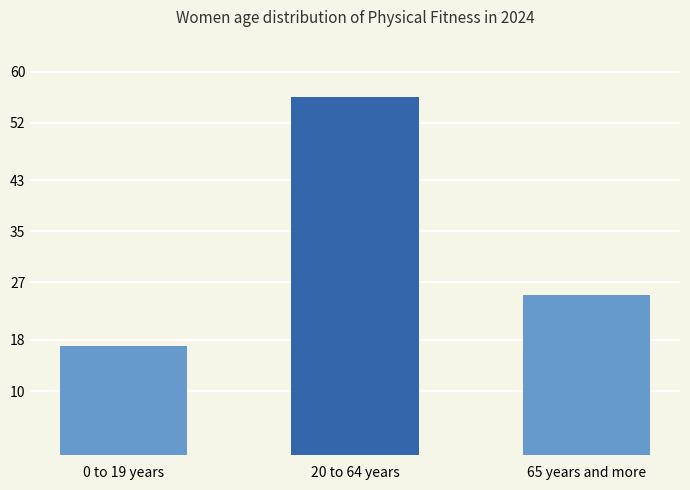

Does the chart contain any negative values?

No